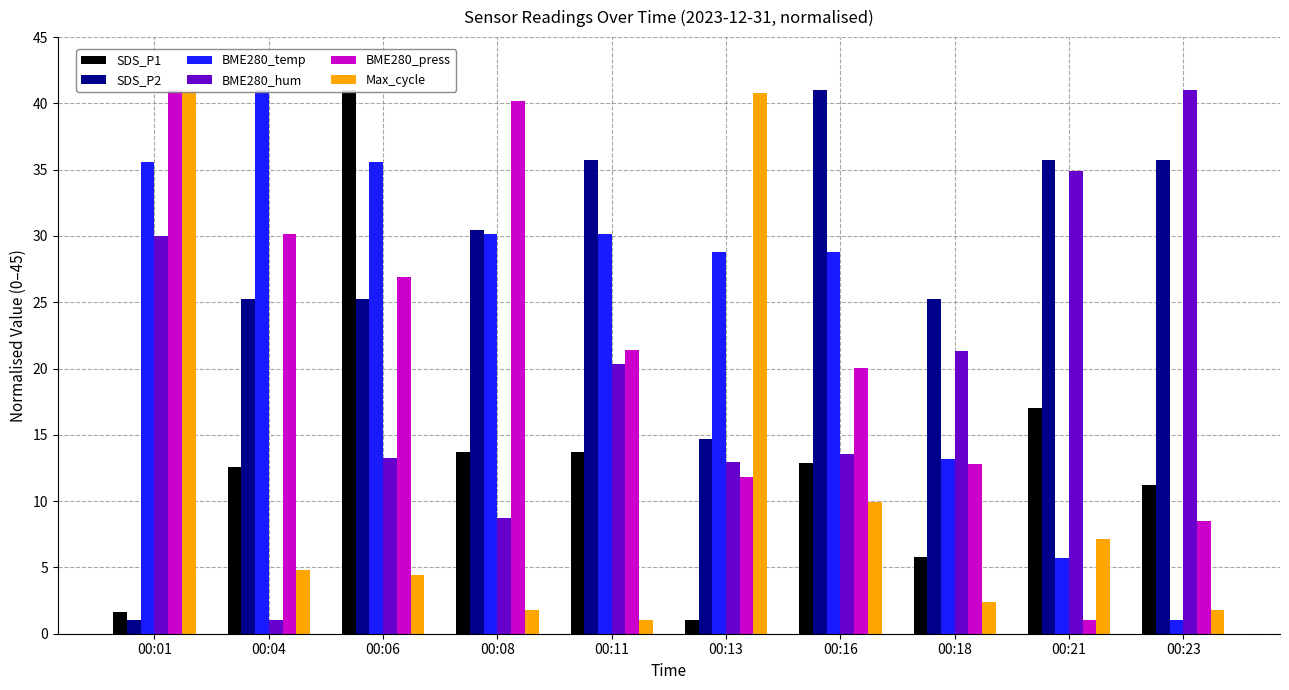

Is it true that BME280_temp equals 50.5 at 00:11?

False